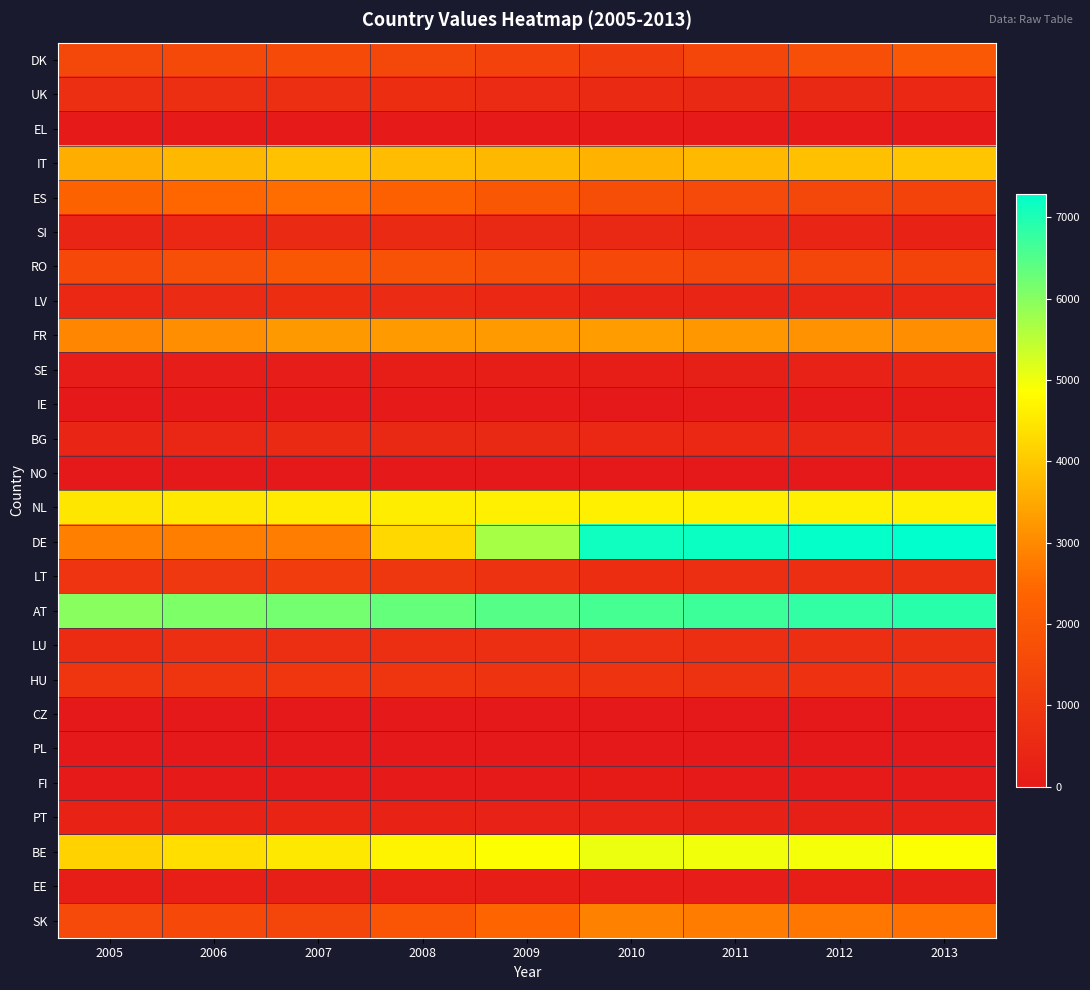

List the series in order of their peak value, highest first.

DE, AT, BE, NL, IT, FR, SK, ES, DK, RO, LT, HU, LU, UK, LV, BG, SI, SE, PT, EE, IE, FI, EL, NO, CZ, PL